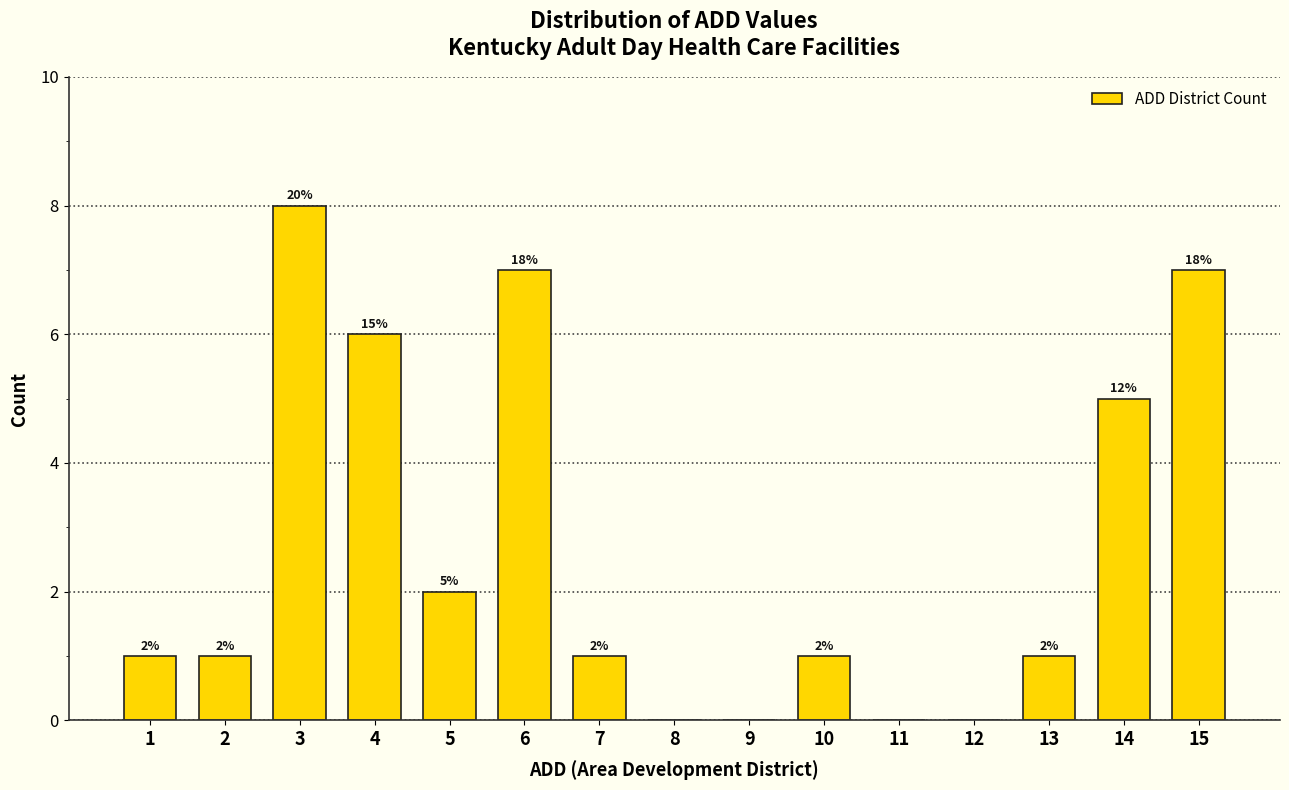

Which range on the x-axis has the tallest bar?

2.5 to 3.5